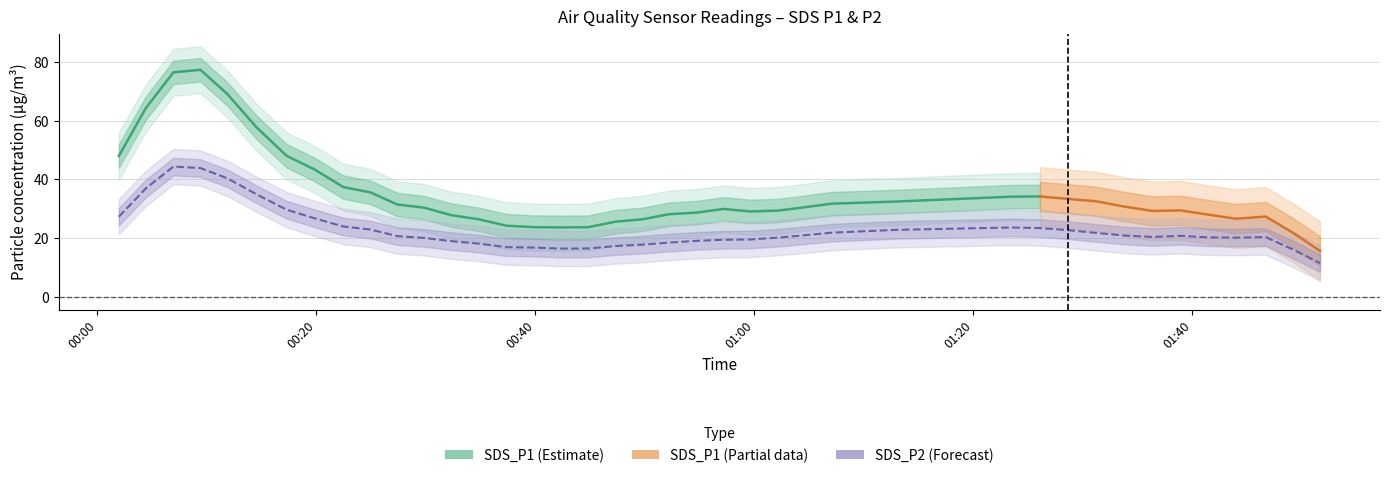

True or false: SDS_P1 and SDS_P2 intersect in this chart.

False